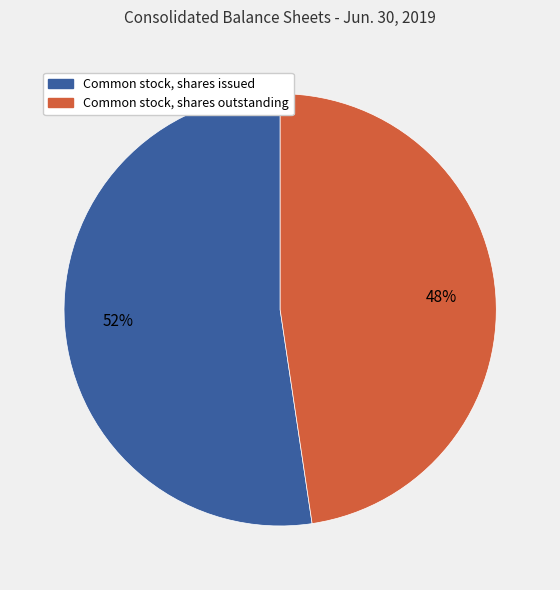

To the nearest percent, what portion does Common stock, shares outstanding represent?

48%